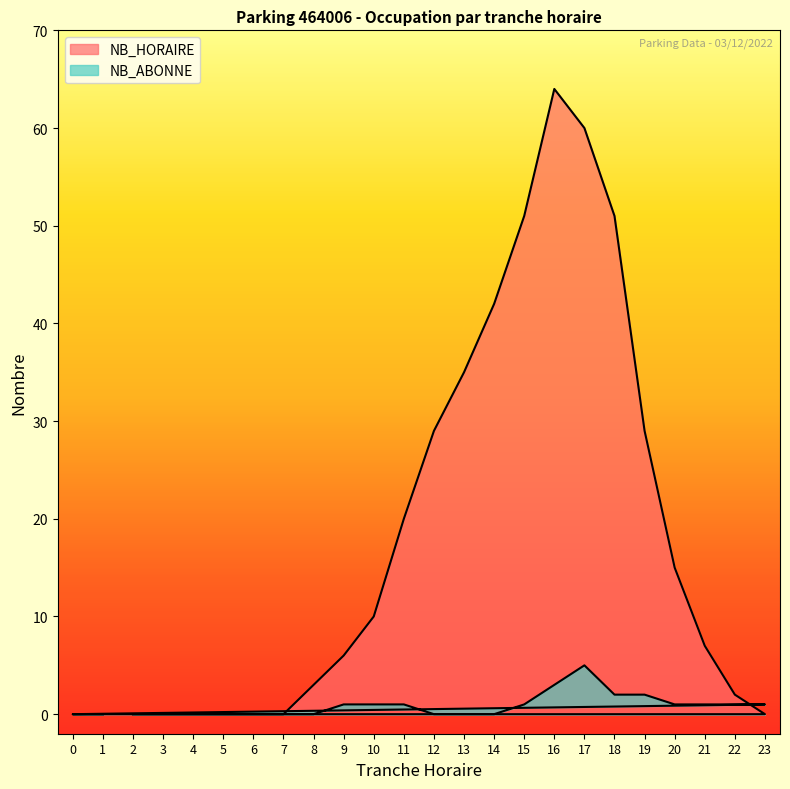

Where is NB_HORAIRE nearest to the value 32?

12